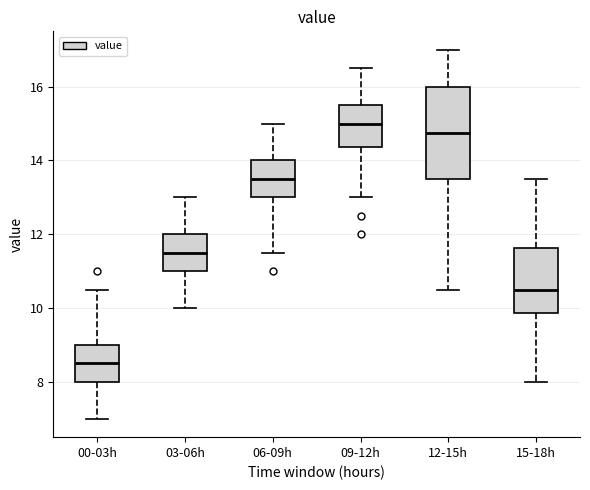

Reading left to right, transcribe this box plot: for each box, give where its median line is, the range the box spans, and where its two whiskers end, as read against the y-axis. The values are not printed on the chart, so give them approximately, as read against the axis.

00-03h: median 8.6, box 8.0 to 9.0, whiskers 7.0 to 10.6
03-06h: median 11.6, box 11.0 to 12.0, whiskers 10.0 to 13.0
06-09h: median 13.6, box 13.0 to 14.0, whiskers 11.6 to 15.0
09-12h: median 15.0, box 14.4 to 15.6, whiskers 13.0 to 16.6
12-15h: median 14.8, box 13.6 to 16.0, whiskers 10.6 to 17.0
15-18h: median 10.6, box 9.8 to 11.6, whiskers 8.0 to 13.6